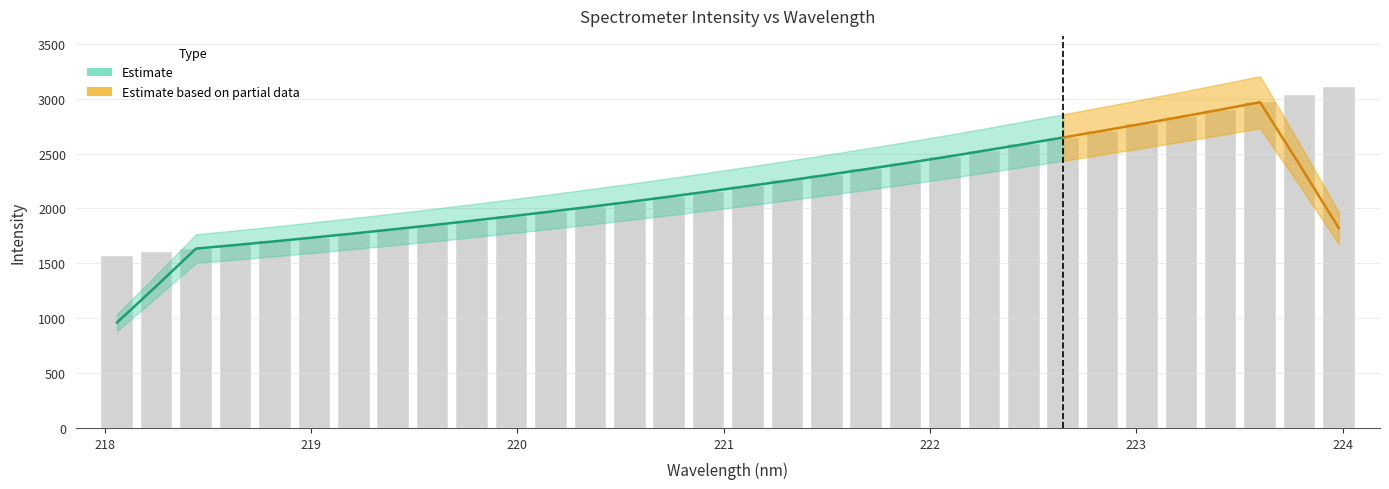

Is it true that the value at 221.3083 is 2255.1?

True